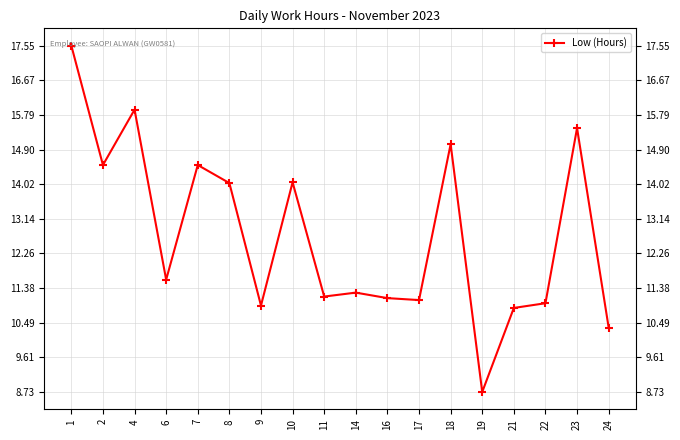

Reading left to right, list all the values displayed in this chart.

1=17.6	2=14.5	4=15.9	6=11.6	7=14.5	8=14.1	9=10.9	10=14.1	11=11.2	14=11.3	16=11.1	17=11.1	18=15.0	19=8.7	21=10.9	22=11.0	23=15.4	24=10.4